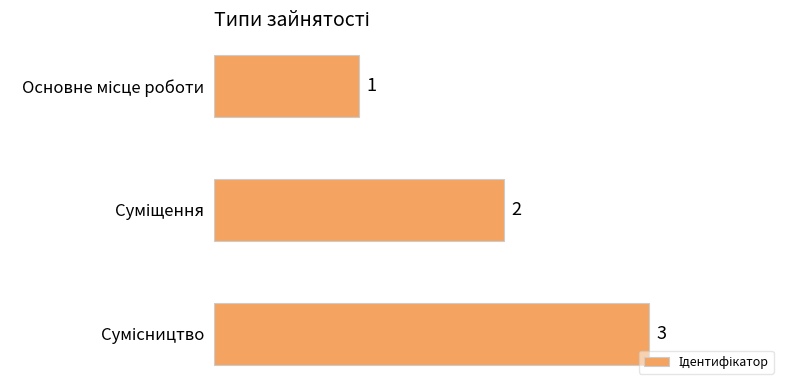

What is the maximum value shown in the chart?

3